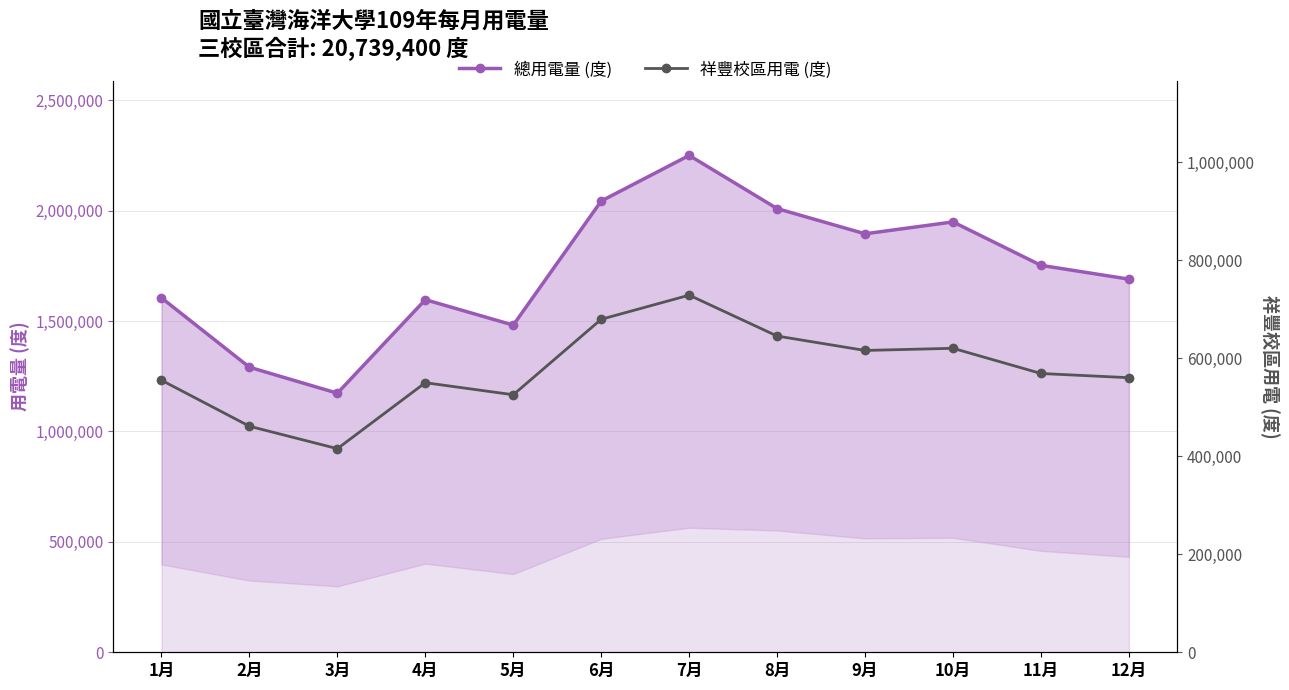

Reading left to right, what are all the values shown in this chart?

總用電量 (度): 1605200	1291000	1173400	1597000	1481800	2043800	2250400	2009600	1895400	1949200	1752600	1690000
祥豐校區用電 (度): 555000	461200	415400	550000	525400	679400	728600	645200	615800	620200	568800	560200